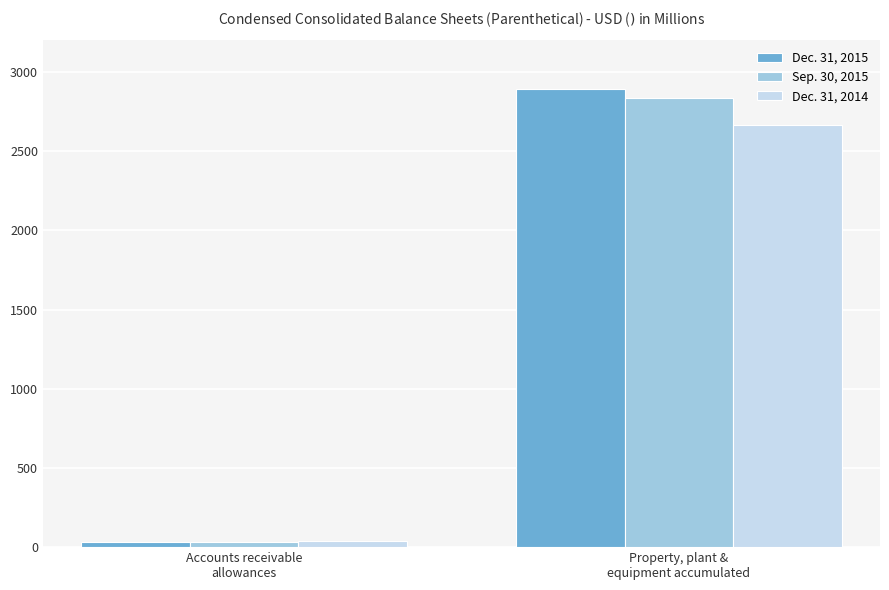

The Sep. 30, 2015 series shows 4081.9 at Property, plant &
equipment accumulated. True or false?

False